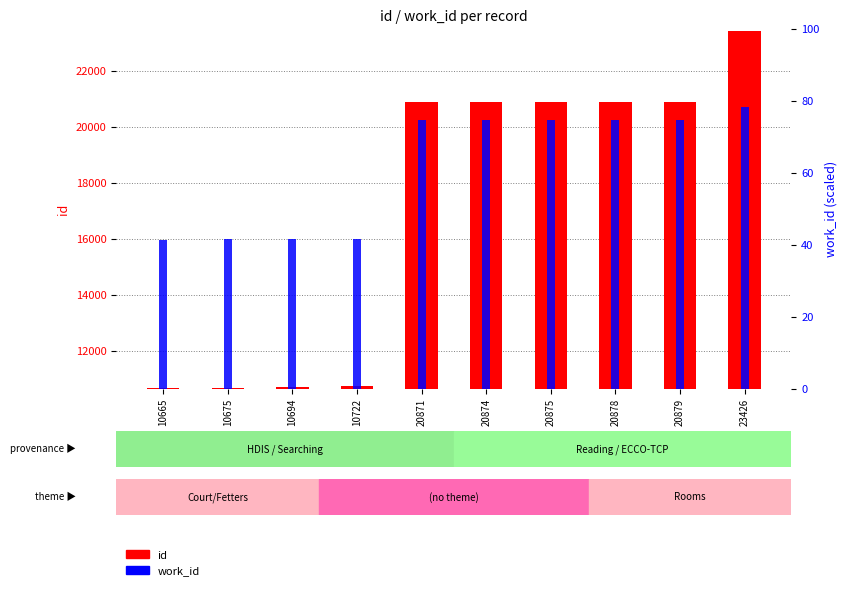

Where is work_id nearest to the value 59?

20871